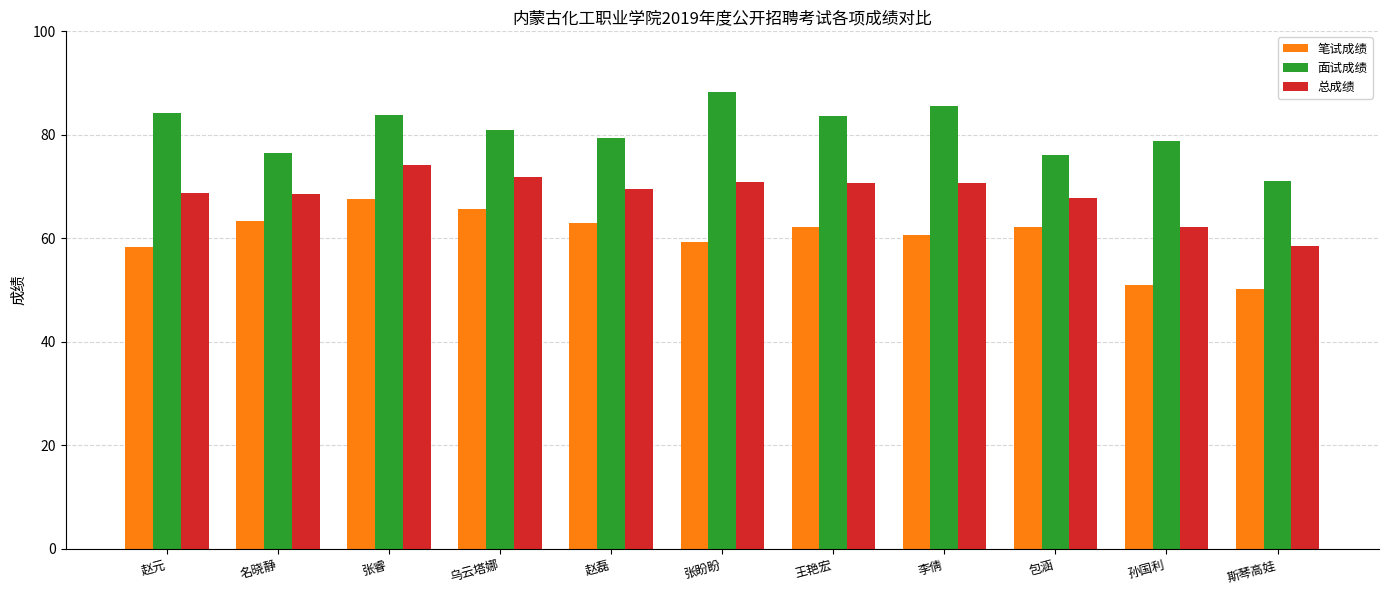

What is the sum of the 面试成绩 values at 斯琴高娃 and 赵磊?

150.4